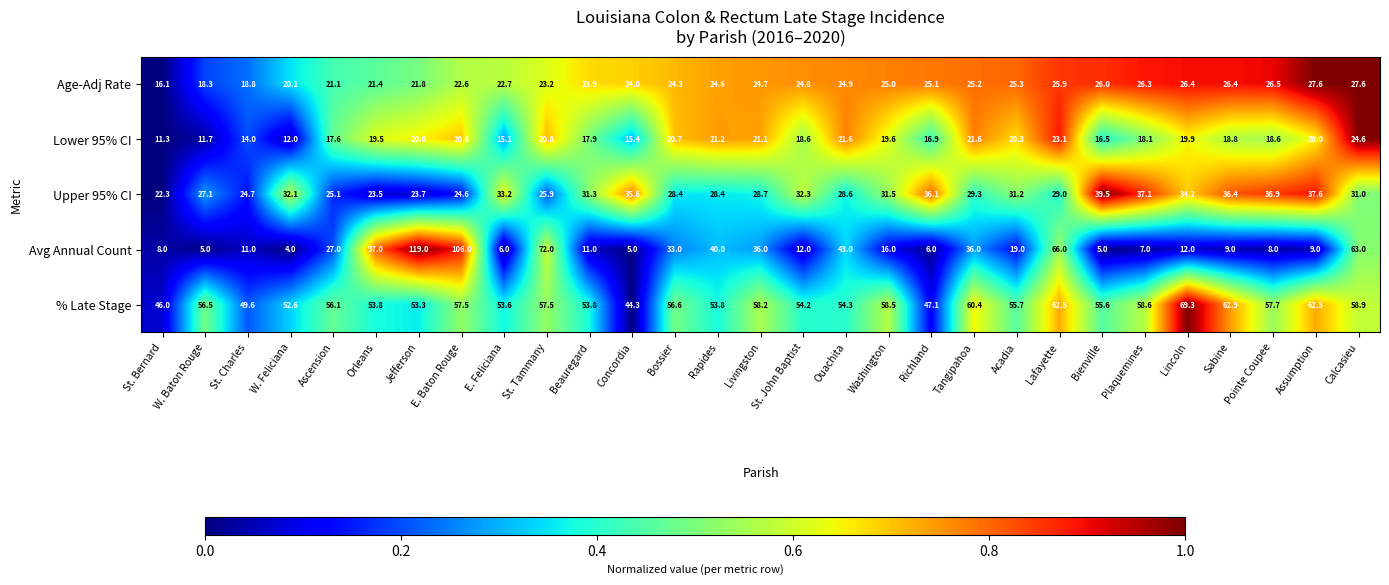

What is the difference between the second highest and second lowest values in the Lower 95% CI series?

11.4